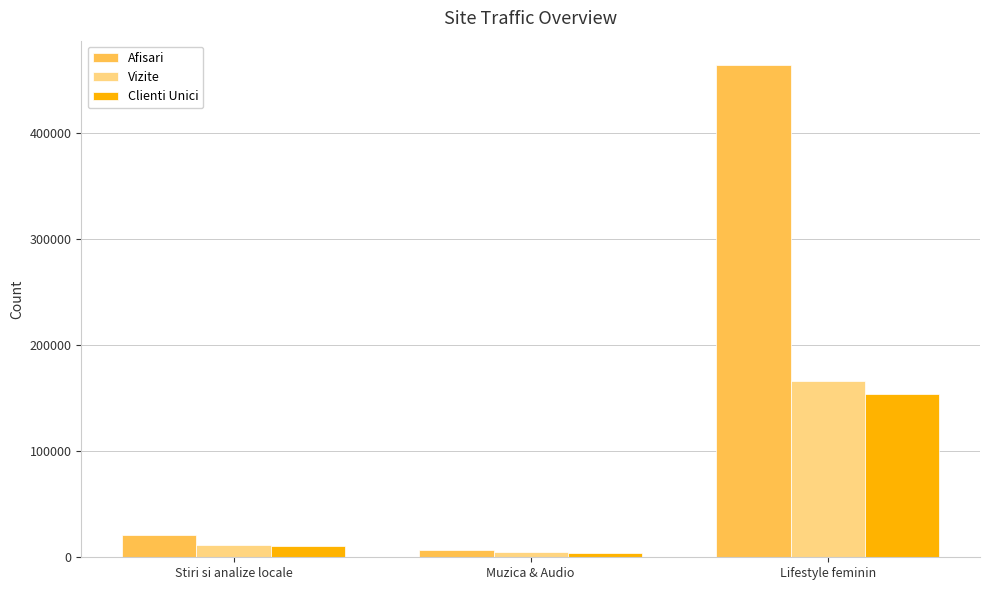

Count the number of data series in this chart.

3